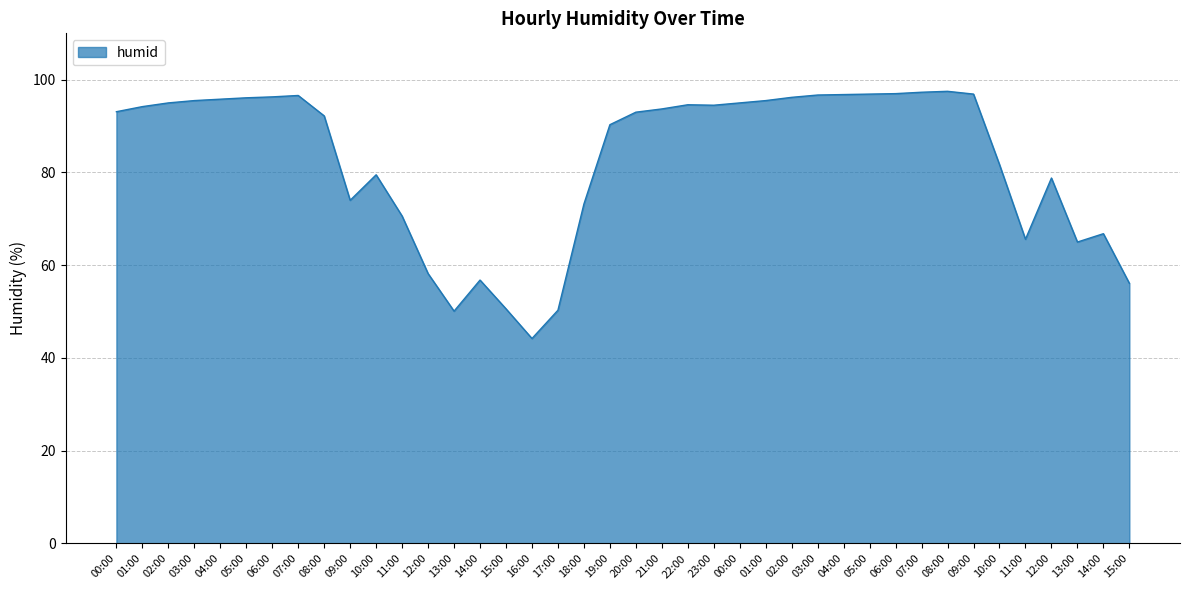

List the labels in order of value, smallest first.

16:00, 13:00, 17:00, 15:00, 15:00, 14:00, 12:00, 13:00, 11:00, 14:00, 11:00, 18:00, 09:00, 12:00, 10:00, 10:00, 19:00, 08:00, 20:00, 00:00, 21:00, 01:00, 23:00, 22:00, 02:00, 00:00, 03:00, 01:00, 04:00, 05:00, 02:00, 06:00, 07:00, 03:00, 04:00, 05:00, 09:00, 06:00, 07:00, 08:00